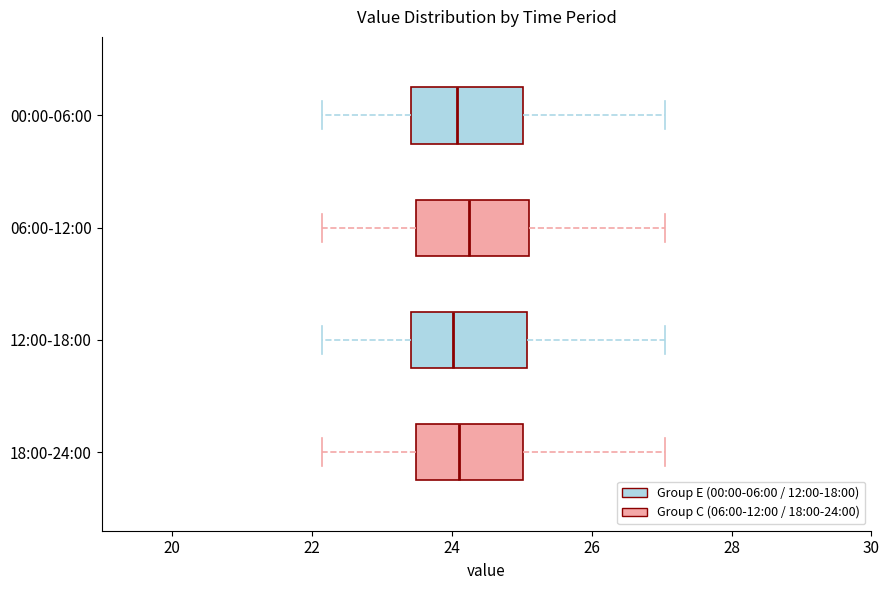

Reading bottom to top, transcribe this box plot: for each box, give where its median line is, the range the box spans, and where its two whiskers end, as read against the x-axis. The values are not printed on the chart, so give them approximately, as read against the axis.

18:00-24:00: median 24.2, box 23.4 to 25.0, whiskers 22.2 to 27.0
12:00-18:00: median 24.0, box 23.4 to 25.0, whiskers 22.2 to 27.0
06:00-12:00: median 24.2, box 23.4 to 25.2, whiskers 22.2 to 27.0
00:00-06:00: median 24.0, box 23.4 to 25.0, whiskers 22.2 to 27.0